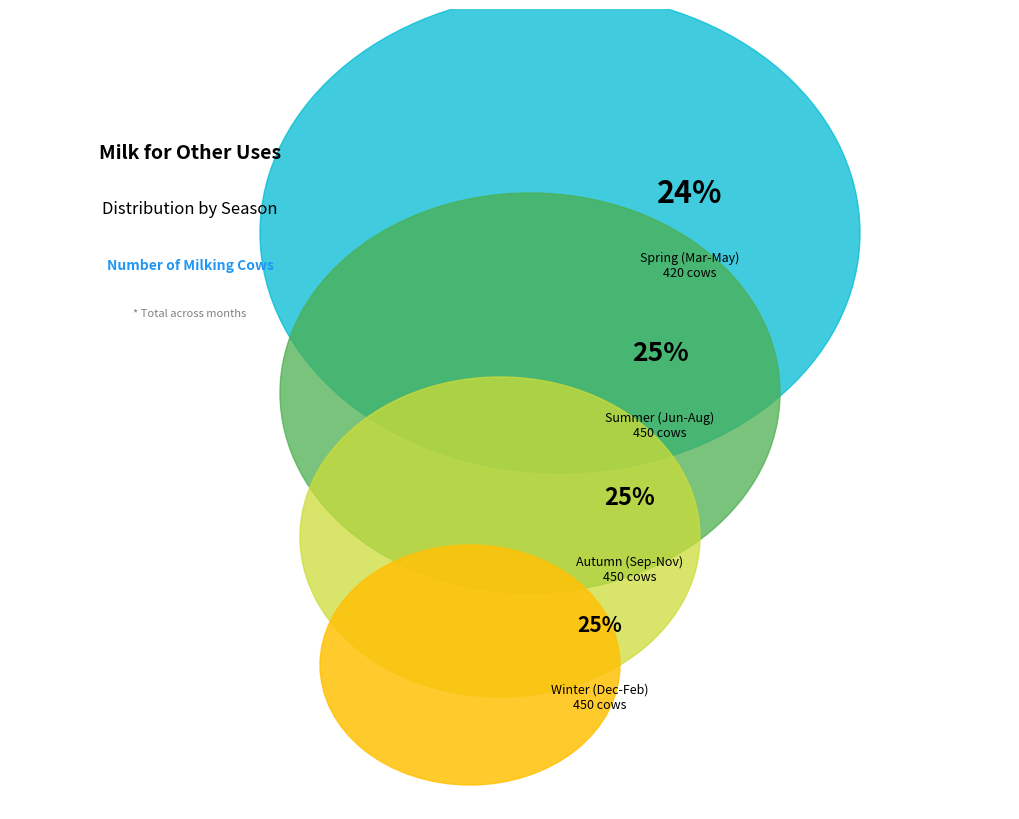

Which has a higher value, June or November?

June